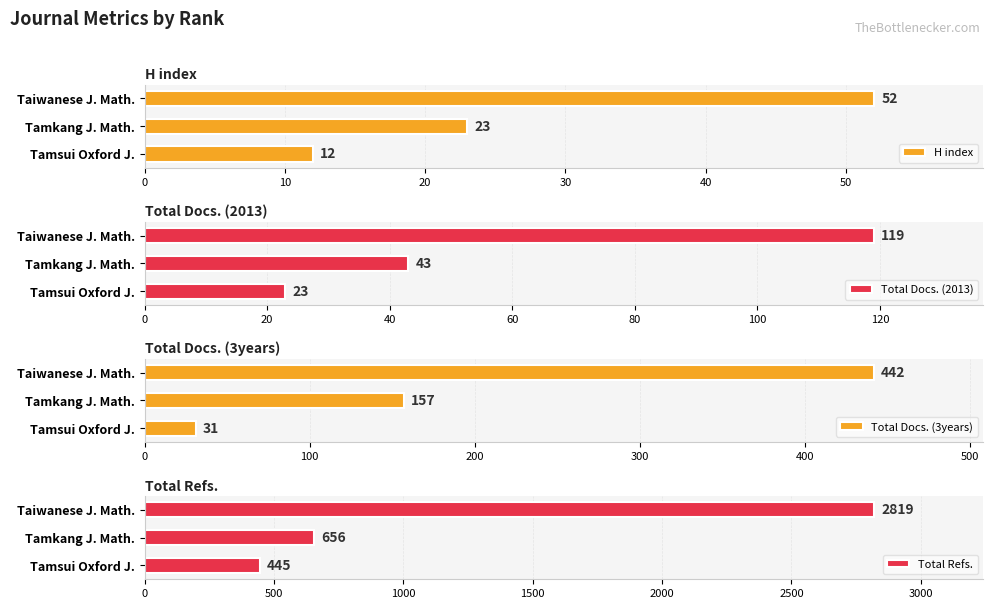

What is the sum of the H index values at Tamsui Oxford J. and Tamkang J. Math.?

35